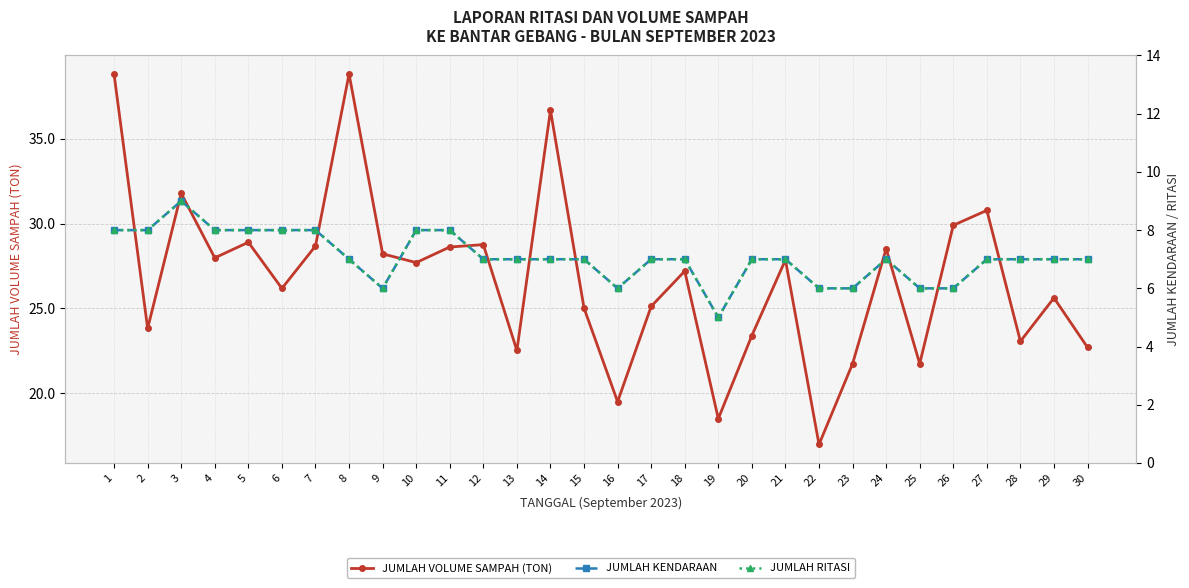

What is the spread (max minus min) of values at 12?

21.8